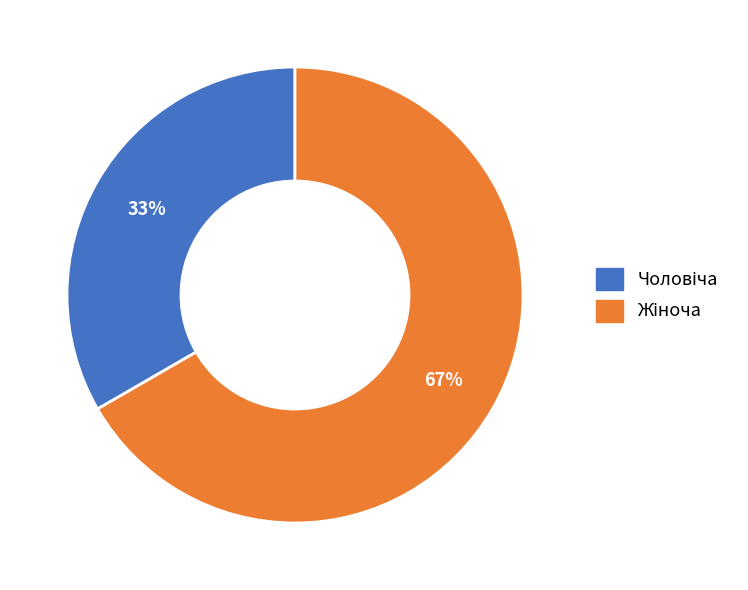

How many slices are in this pie chart?

2